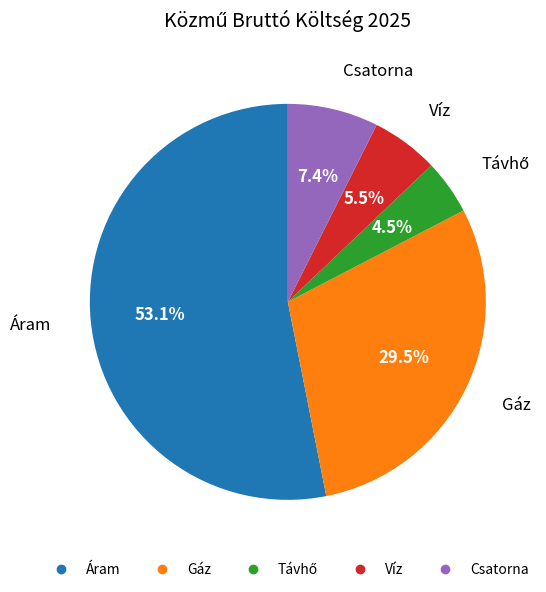

Between Áram and Csatorna, which is larger?

Áram